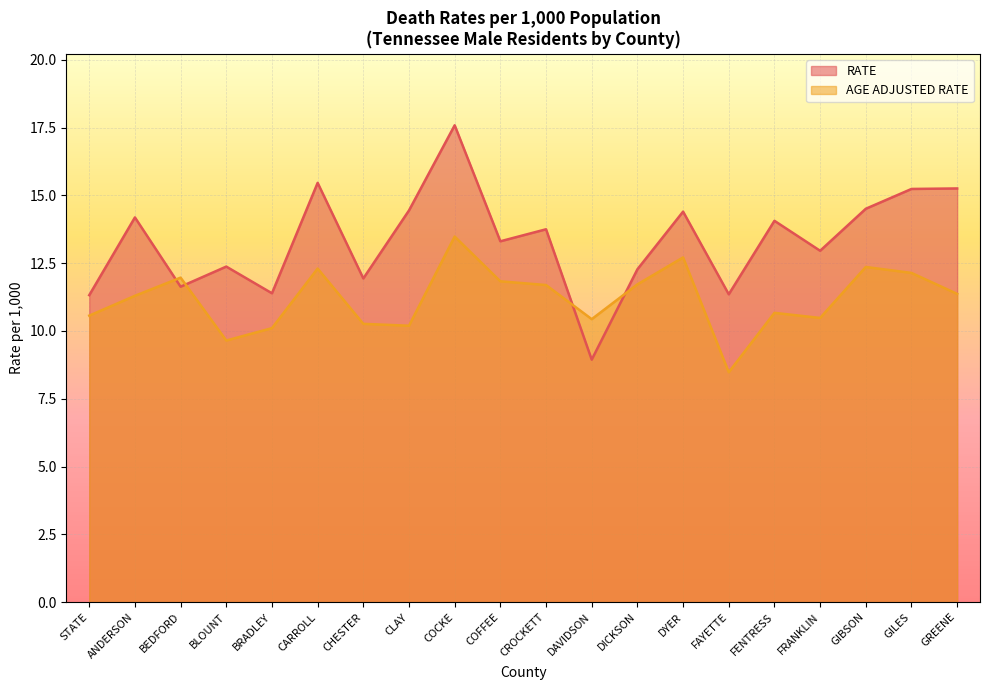

Count the number of data series in this chart.

2